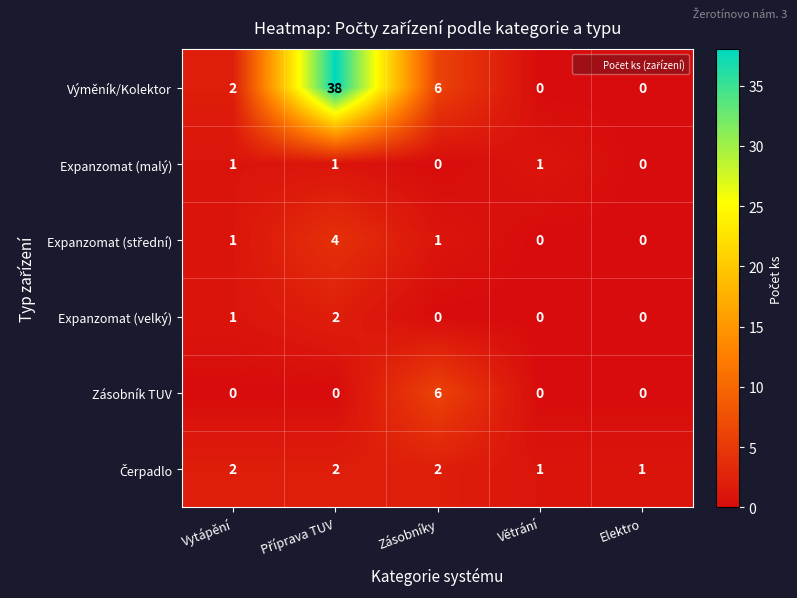

True or false: Výměník/Kolektor has a value of 0 at Větrání.

True